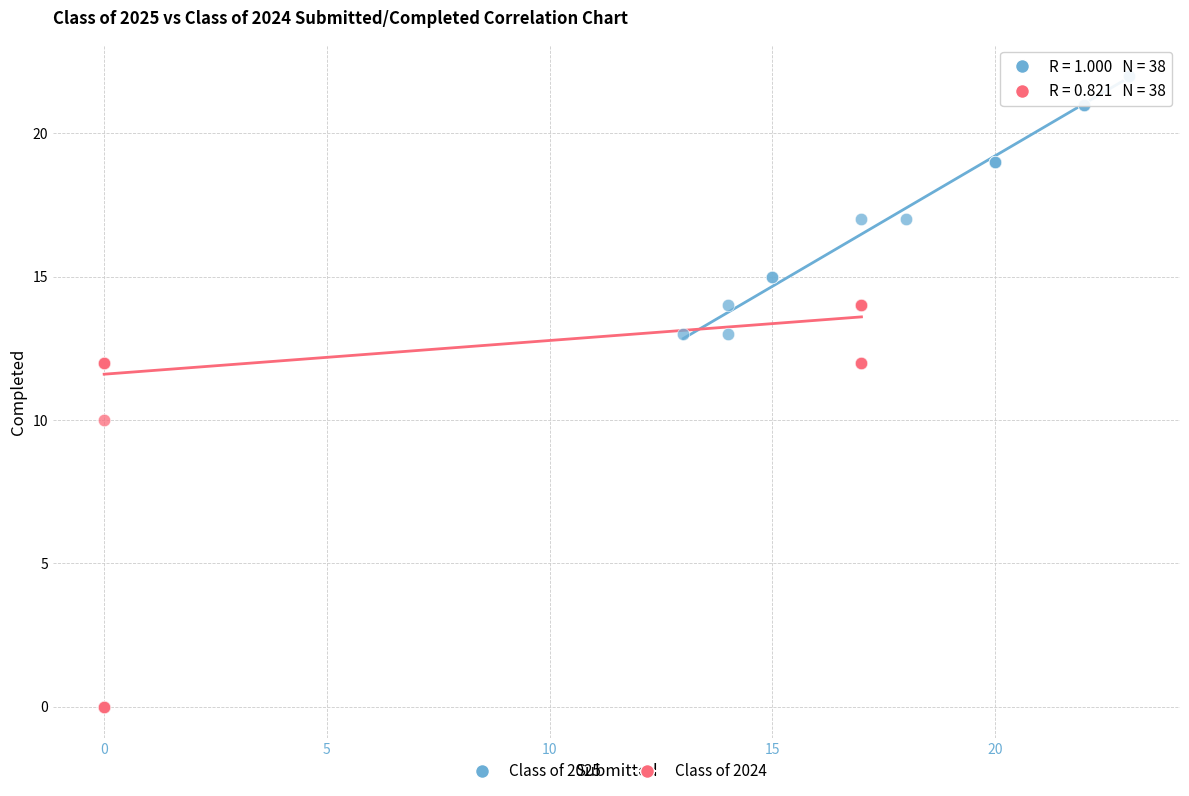

Which series has the widest spread of Y values?

Class of 2025